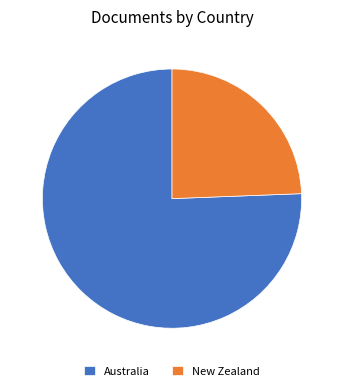

Which category has the biggest portion of the pie?

Australia